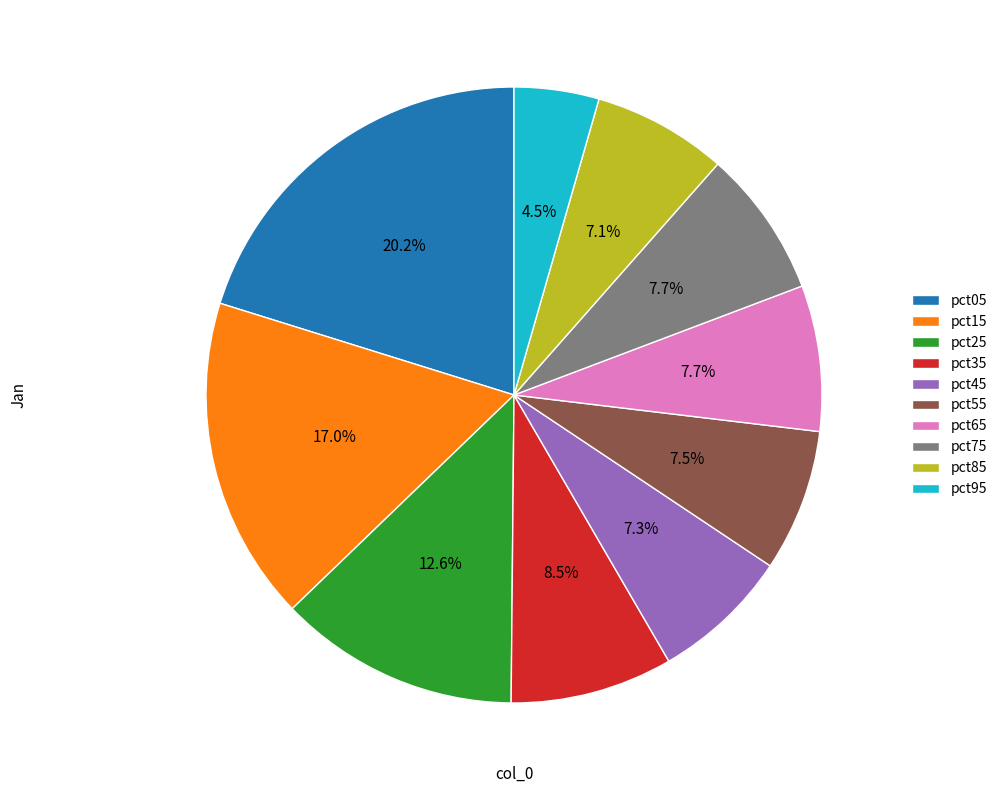

Count the number of slices in the pie.

10